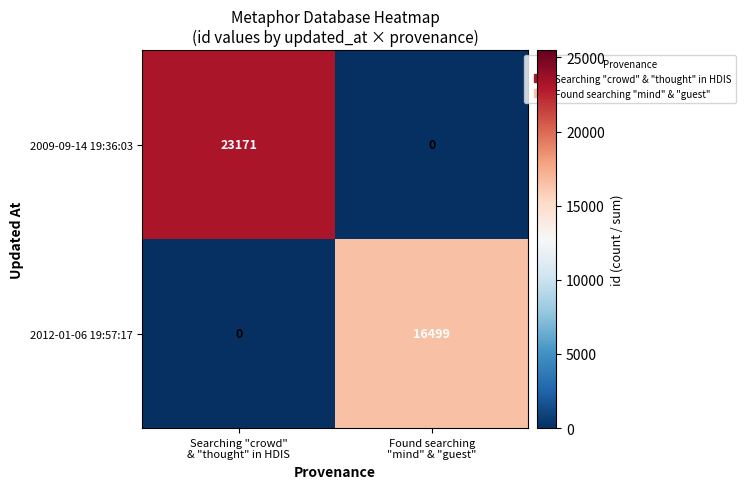

Rank the series by their maximum value, from highest to lowest.

2009-09-14 19:36:03, 2012-01-06 19:57:17